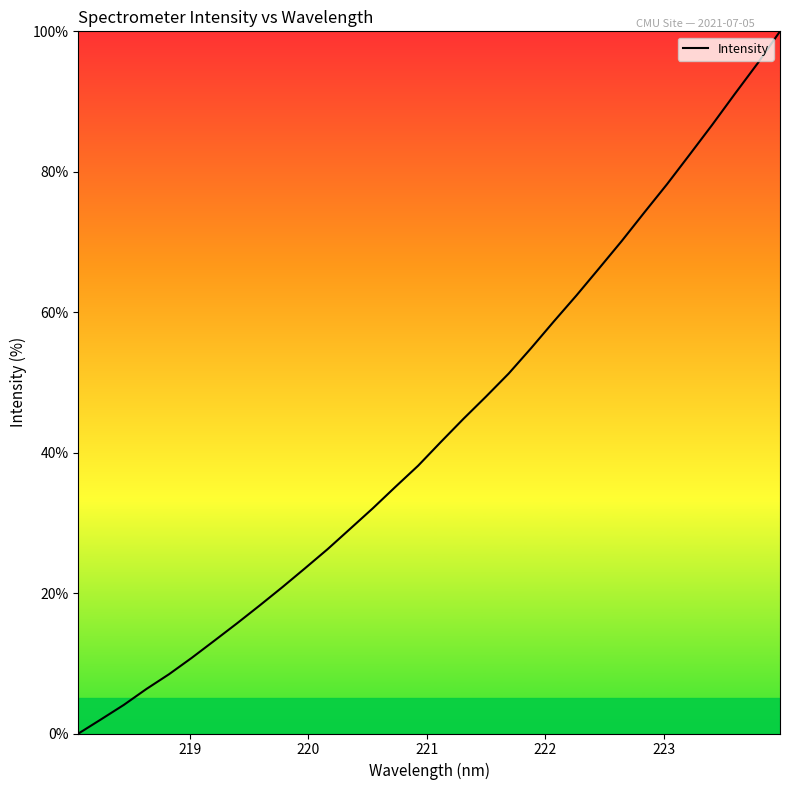

True or false: the data has more than 2 interior local peaks.

False